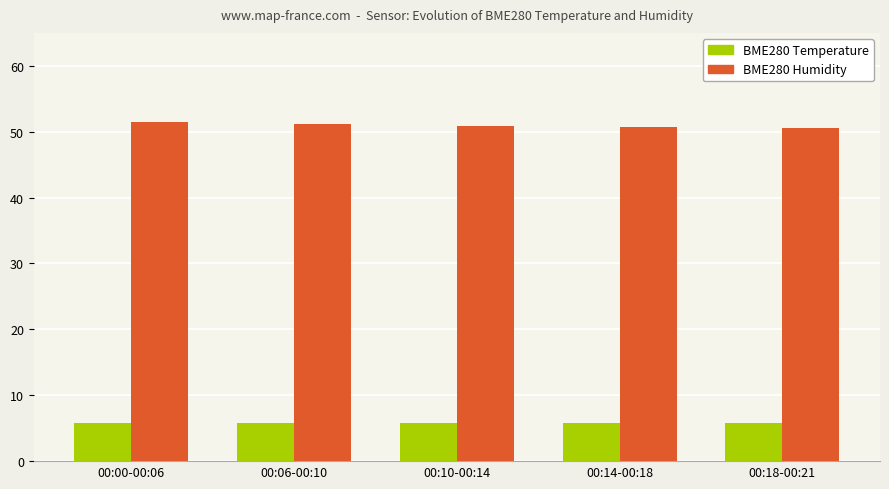

What is the difference between the maximum and minimum values in the BME280 Humidity series?

1.0